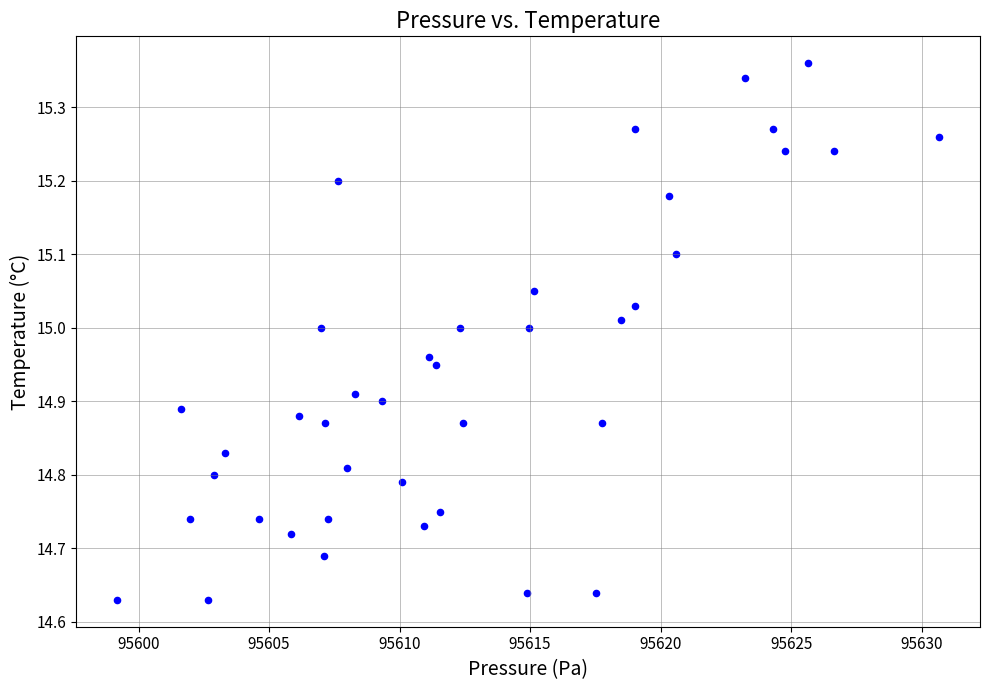

What is the range of Y values (max minus min)?

0.7